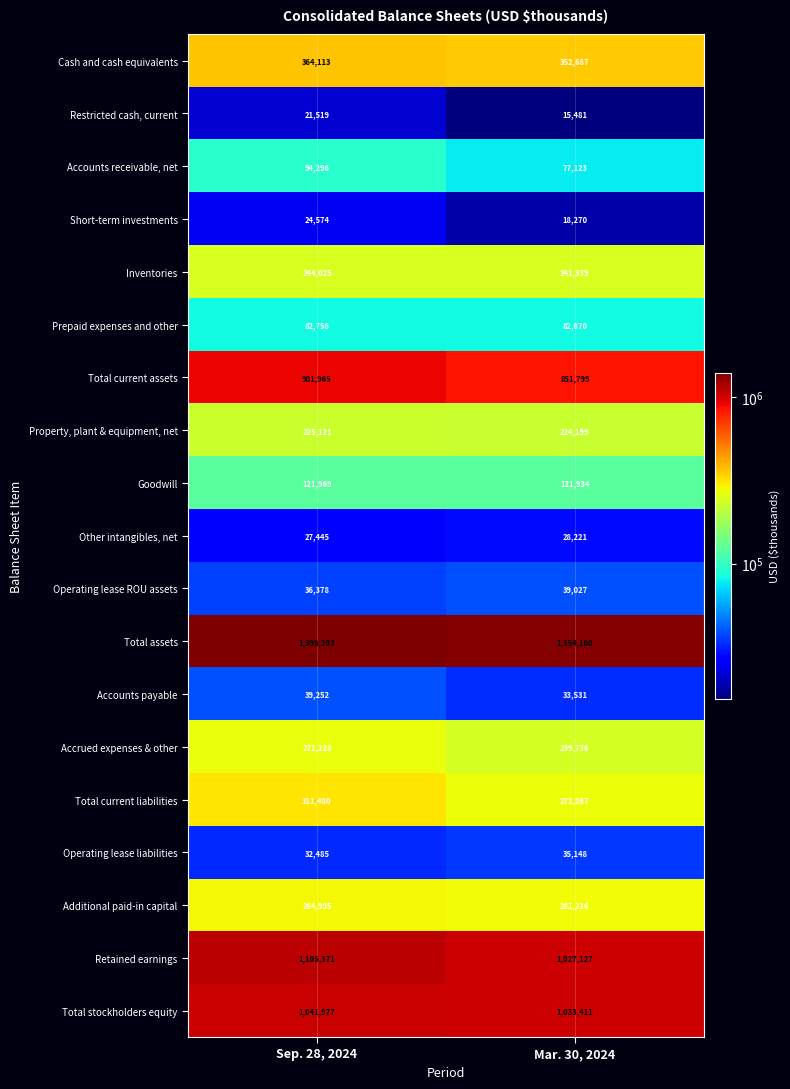

True or false: Total current assets has a value of 851799 at Mar. 30, 2024.

True